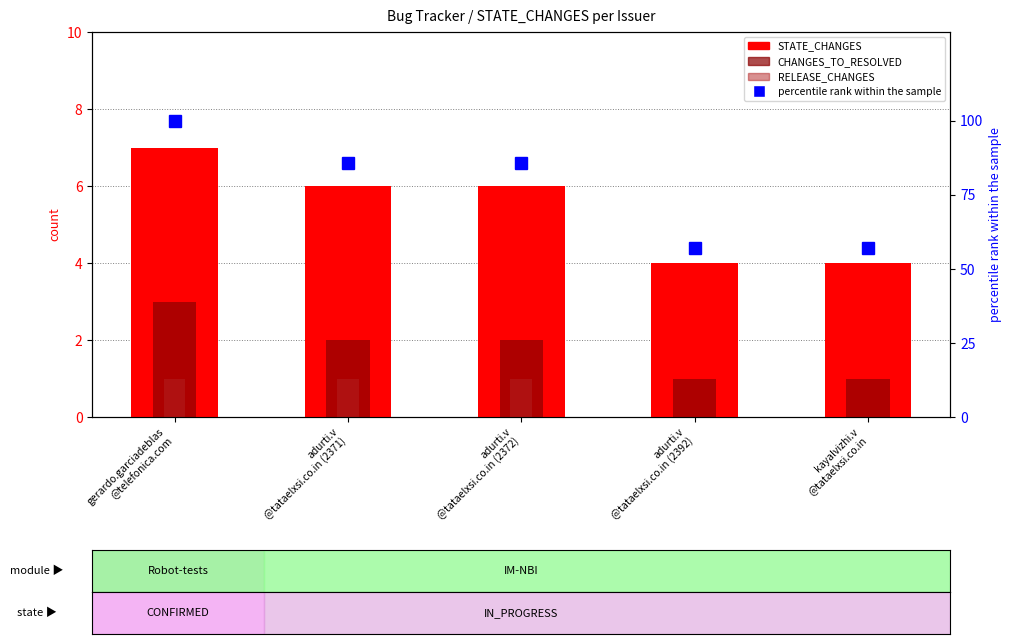

How many values in the STATE_CHANGES series are below 6?

2